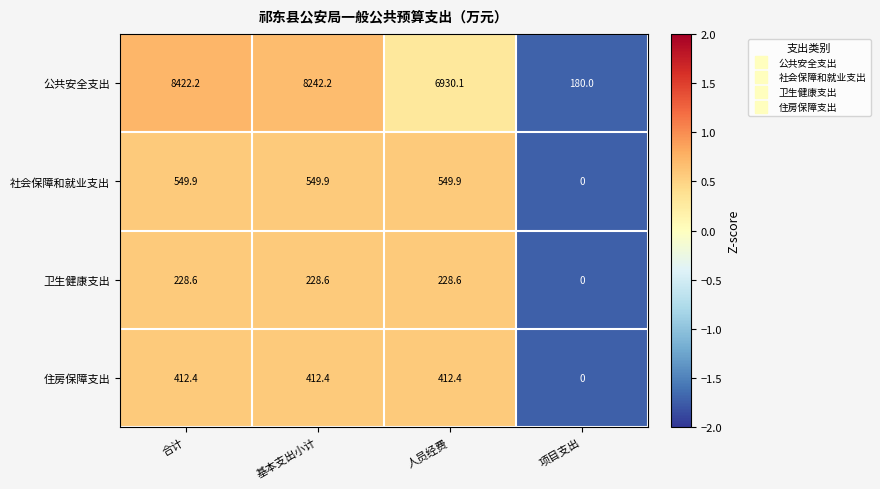

The value of 卫生健康支出 at 合计 is 299.2. True or false?

False